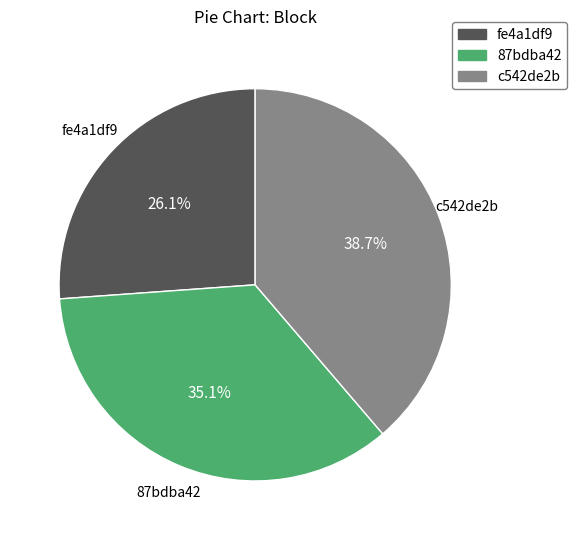

Is there any slice that represents more than half of the pie?

No